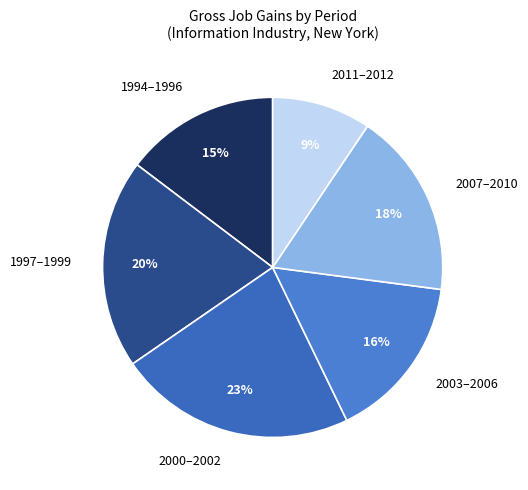

Combined, do 2003–2006 and 1994–1996 account for over 50%?

No